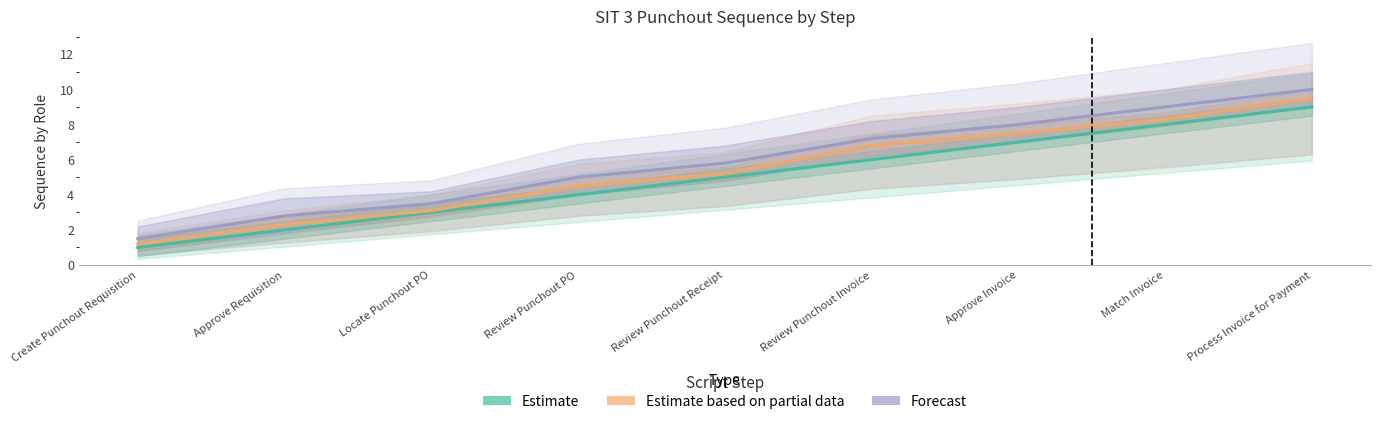

Reading left to right, extract all data points from this chart.

Estimate: Create Punchout Requisition=1.0	Approve Requisition=2.0	Locate Punchout PO=3.0	Review Punchout PO=4.0	Review Punchout Receipt=5.0	Review Punchout Invoice=6.0	Approve Invoice=7.0	Match Invoice=8.0	Process Invoice for Payment=9.0
Estimate based on partial data: Create Punchout Requisition=1.2	Approve Requisition=2.3	Locate Punchout PO=3.1	Review Punchout PO=4.5	Review Punchout Receipt=5.2	Review Punchout Invoice=6.8	Approve Invoice=7.5	Match Invoice=8.3	Process Invoice for Payment=9.5
Forecast: Create Punchout Requisition=1.5	Approve Requisition=2.8	Locate Punchout PO=3.5	Review Punchout PO=5.0	Review Punchout Receipt=5.8	Review Punchout Invoice=7.2	Approve Invoice=8.0	Match Invoice=9.0	Process Invoice for Payment=10.0